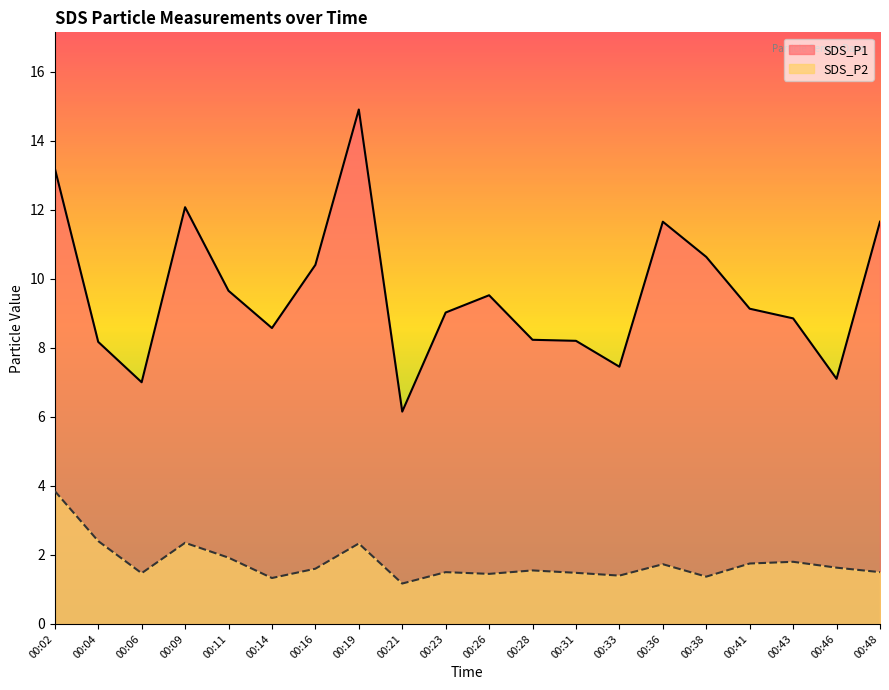

How many distinct data groups are displayed?

2